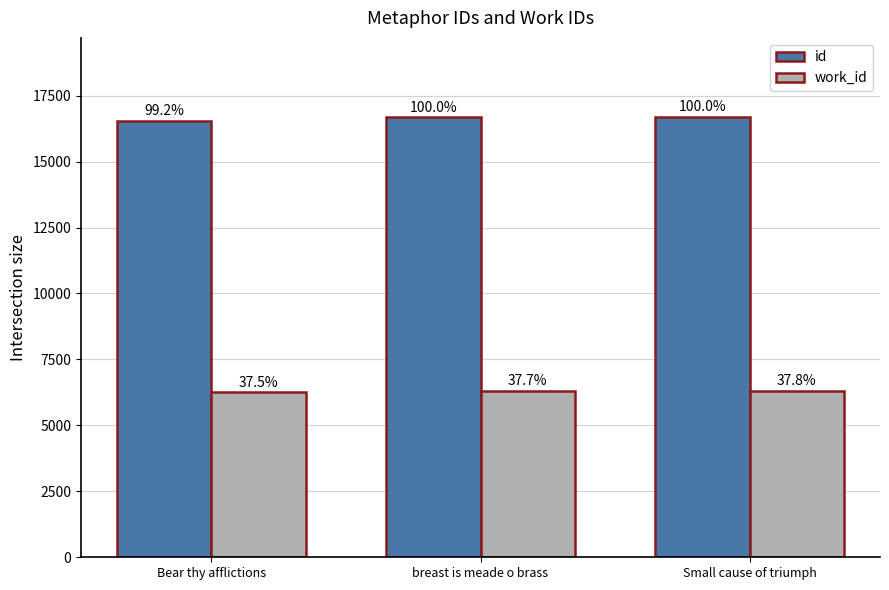

What is the value of the work_id bar at the 3rd from the left?

6300